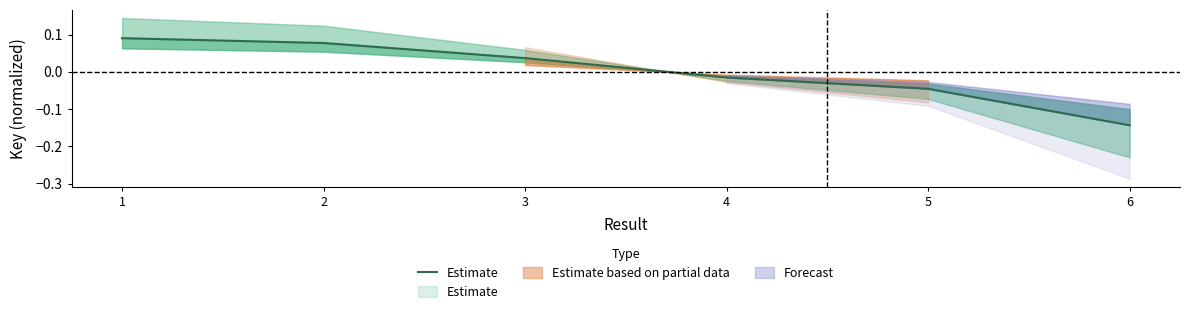

What is the smallest value displayed?

-0.1